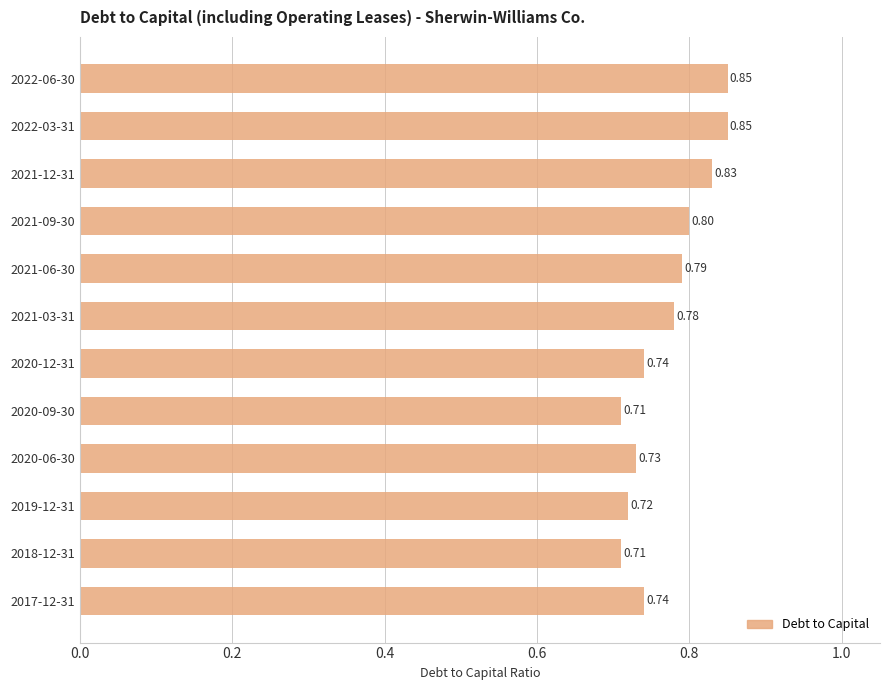

What is the average value?

0.8